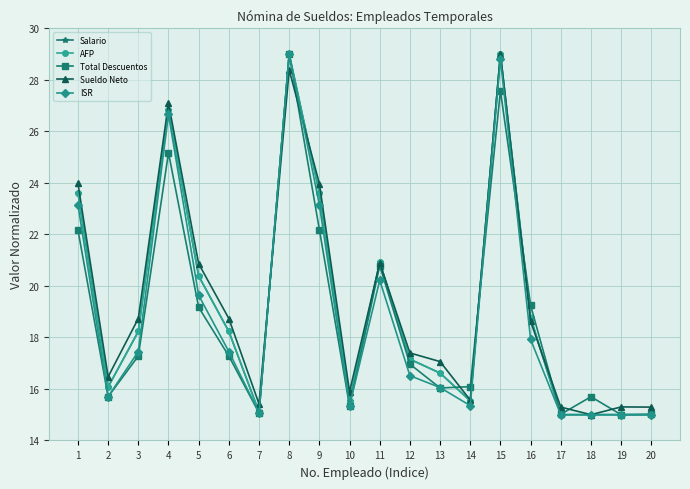

Does the chart display data point markers on the line(s)?

Yes